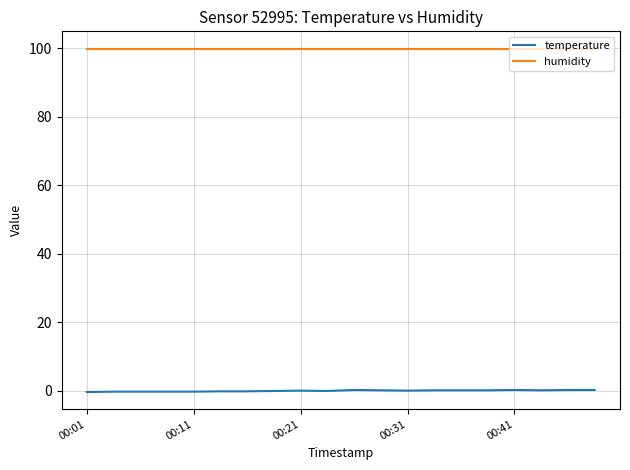

Which series has the largest range (max minus min)?

temperature